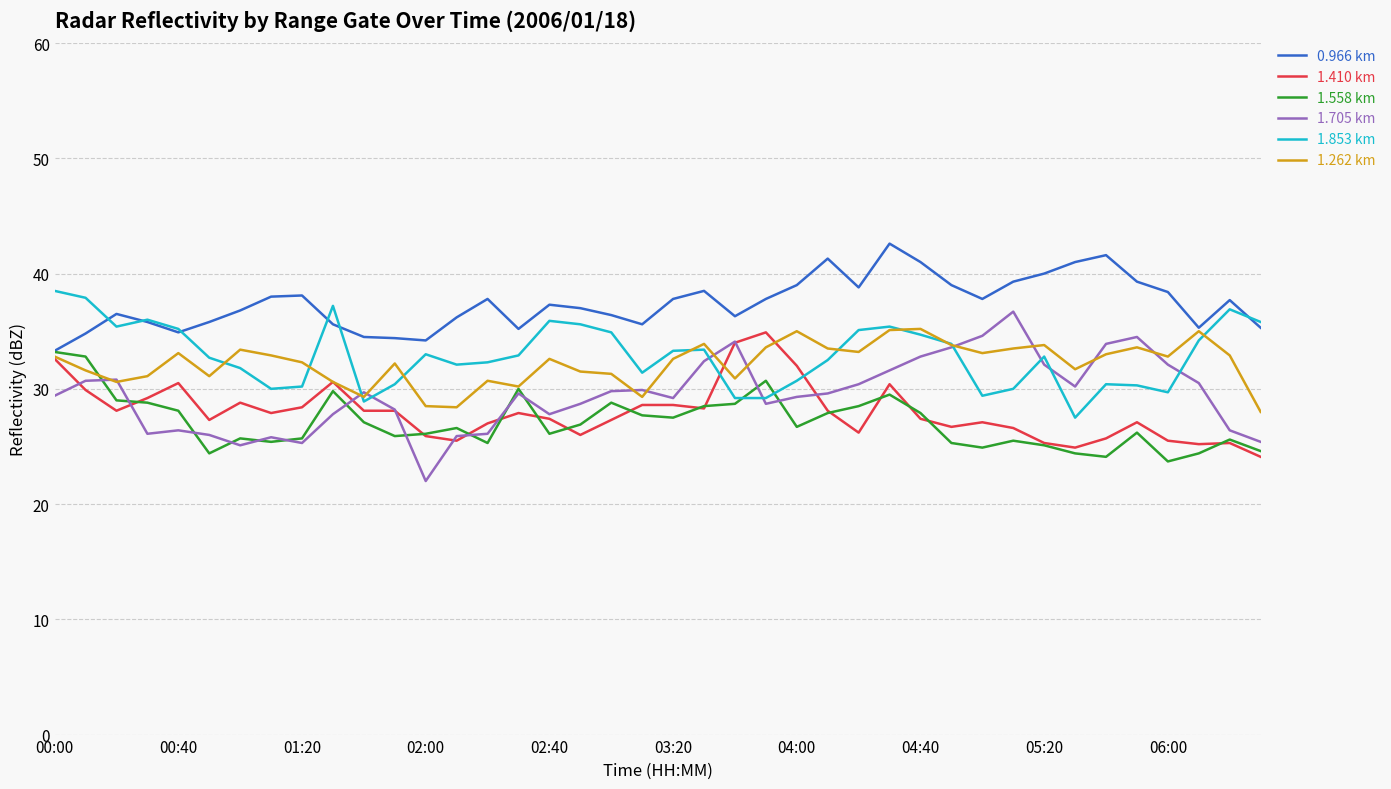

What is the maximum value for 1.558 km?

33.2